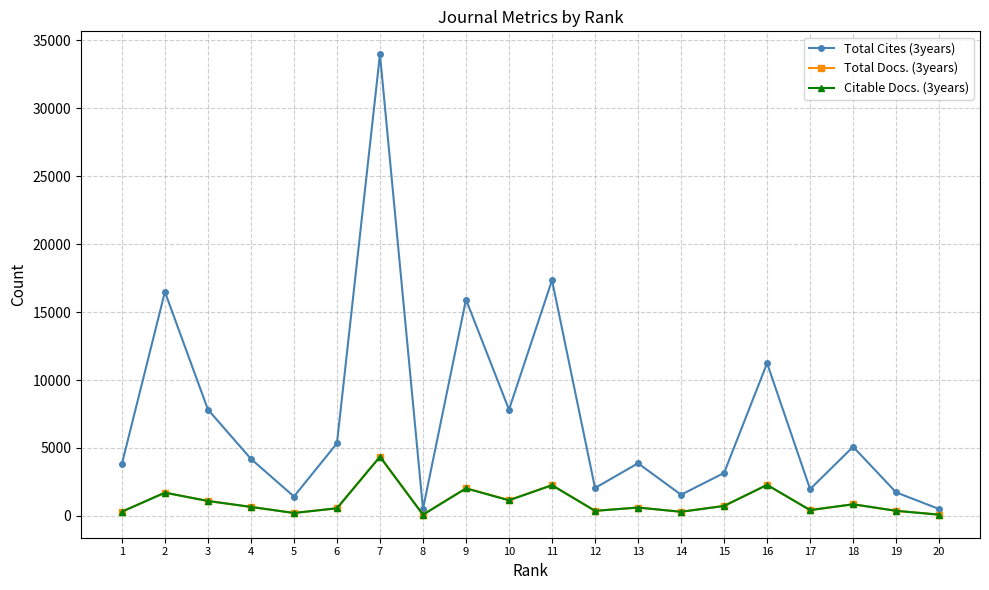

What value does the Total Docs. (3years) series have at 11, to the nearest 50?

2250